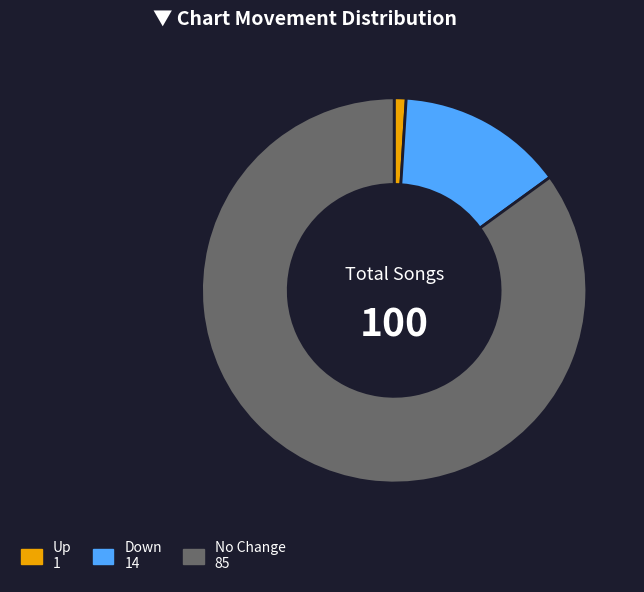

Is there a majority slice in this chart?

Yes